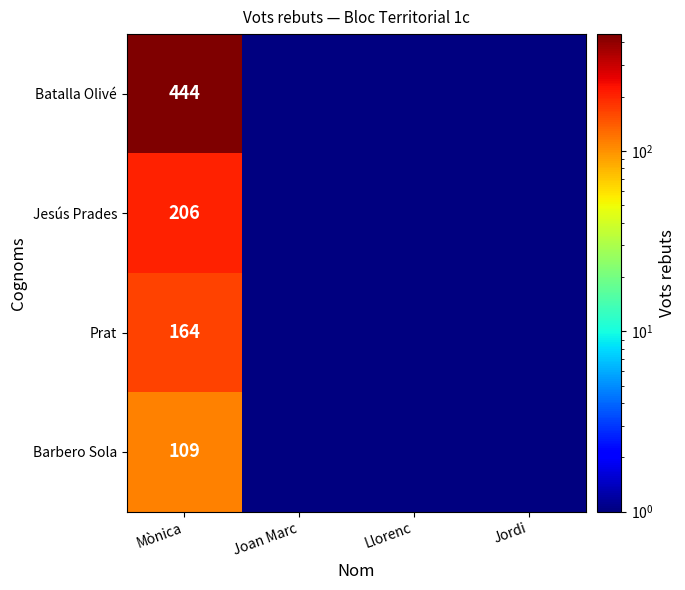

The value of Prat at Mònica is 98. True or false?

False